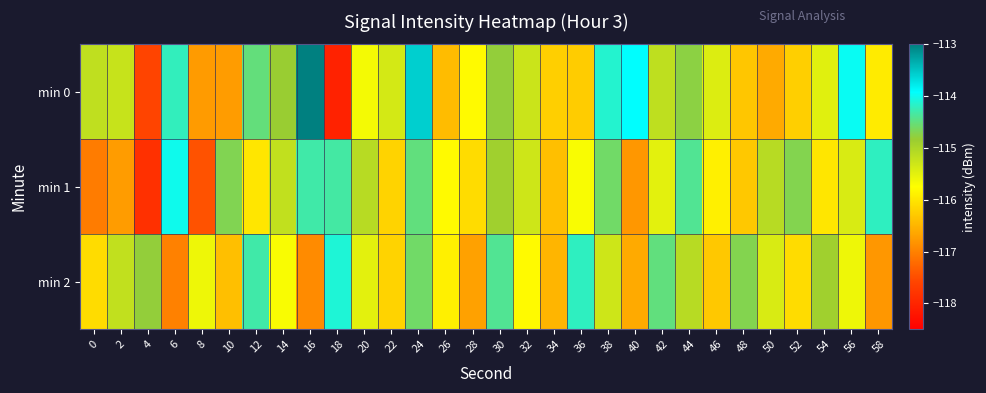

What is the smallest value displayed?

-118.0